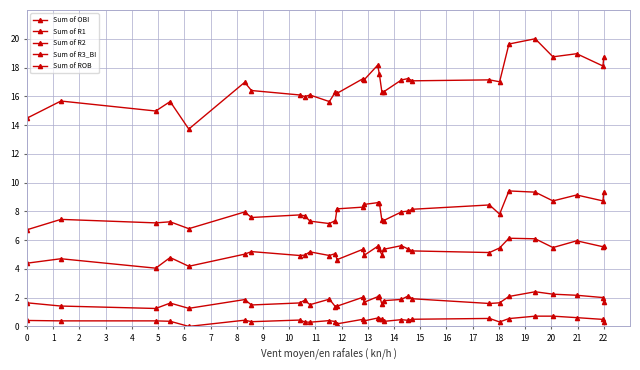

True or false: Sum of ROB and Sum of R1 cross at least once.

False